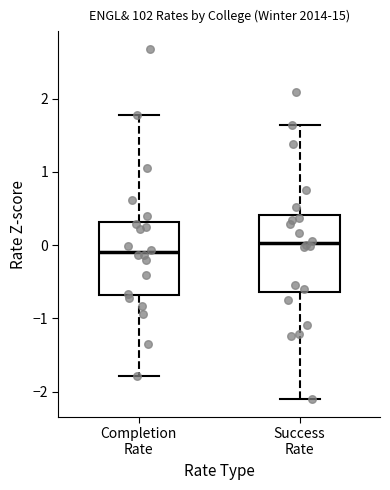

Which box has the highest median line?

Success Rate